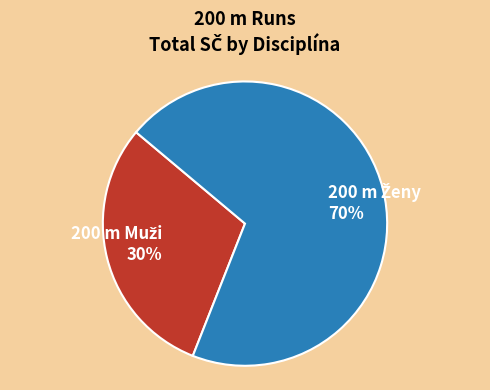

To the nearest percent, what is the difference between the largest and smallest slice percentages?

40%